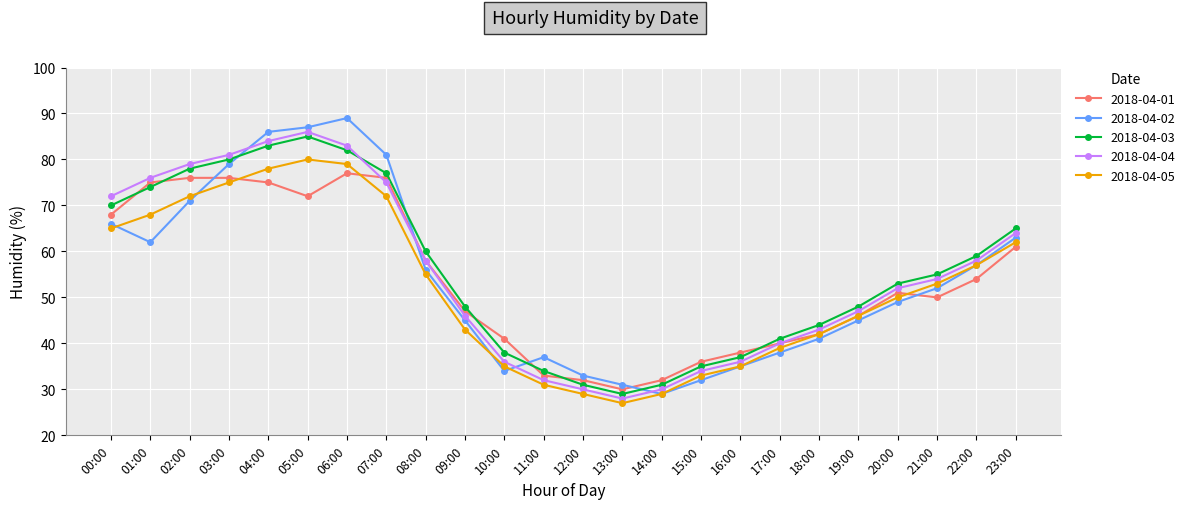

What is the sum of all 2018-04-01 values?

1286